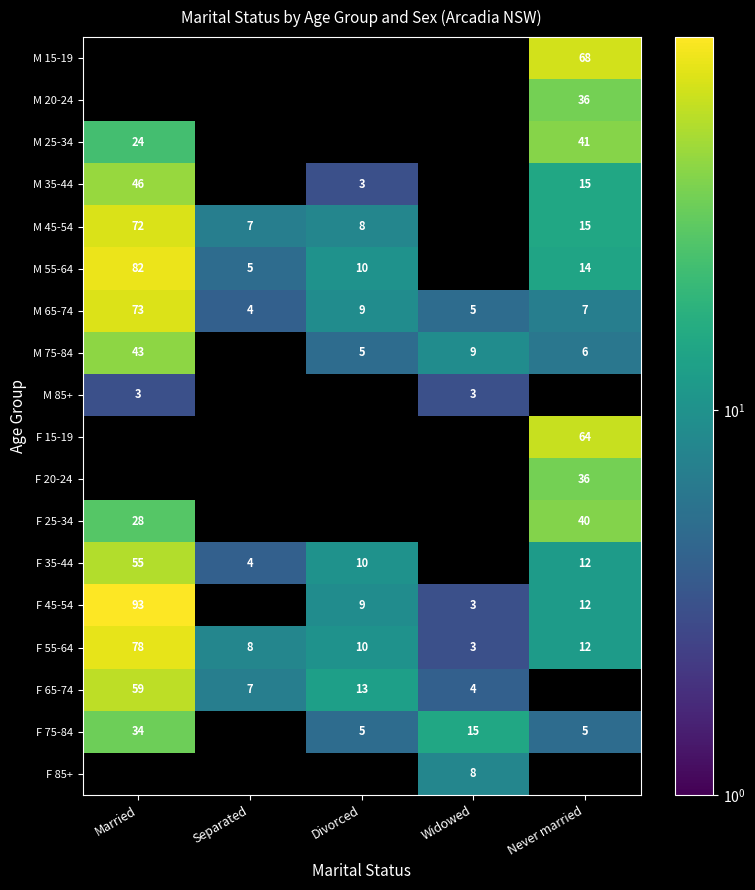

The M 25-34 series shows 41 at Never married. True or false?

True